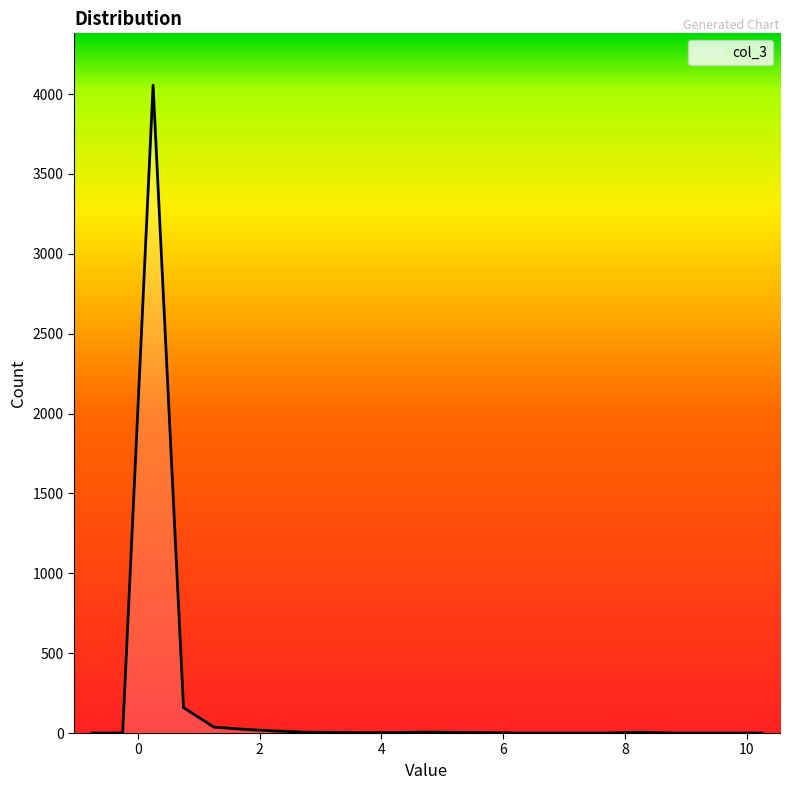

What is the greatest value displayed?

4056